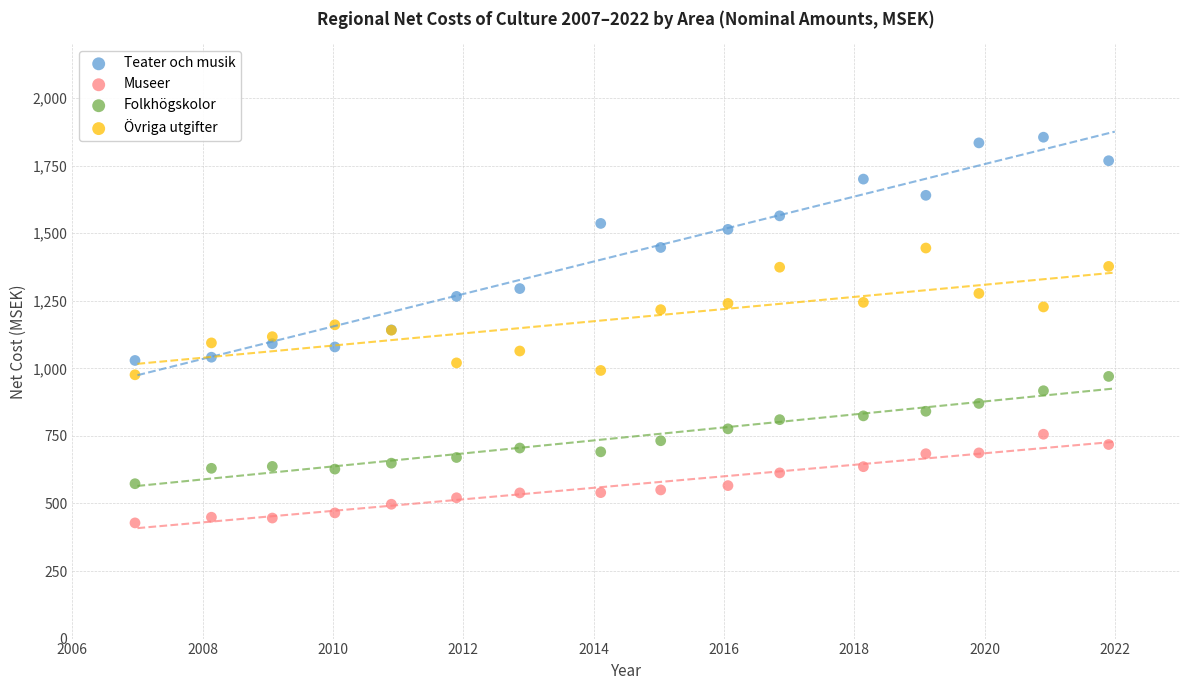

Which series contains the highest Y value?

Teater och musik